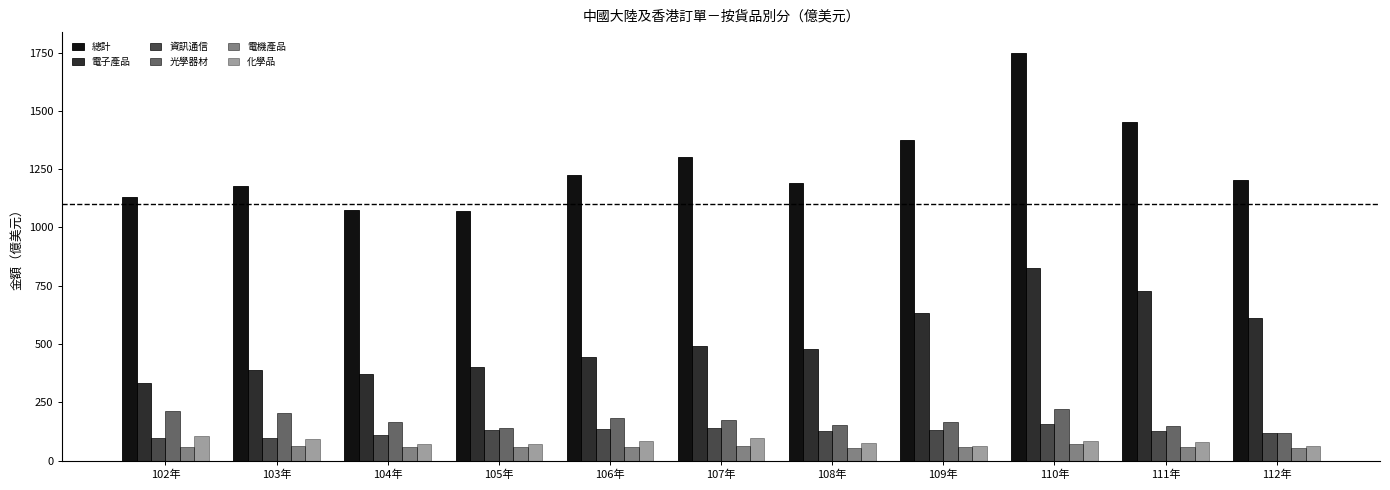

At how many categories does at least one series exceed 283?

11